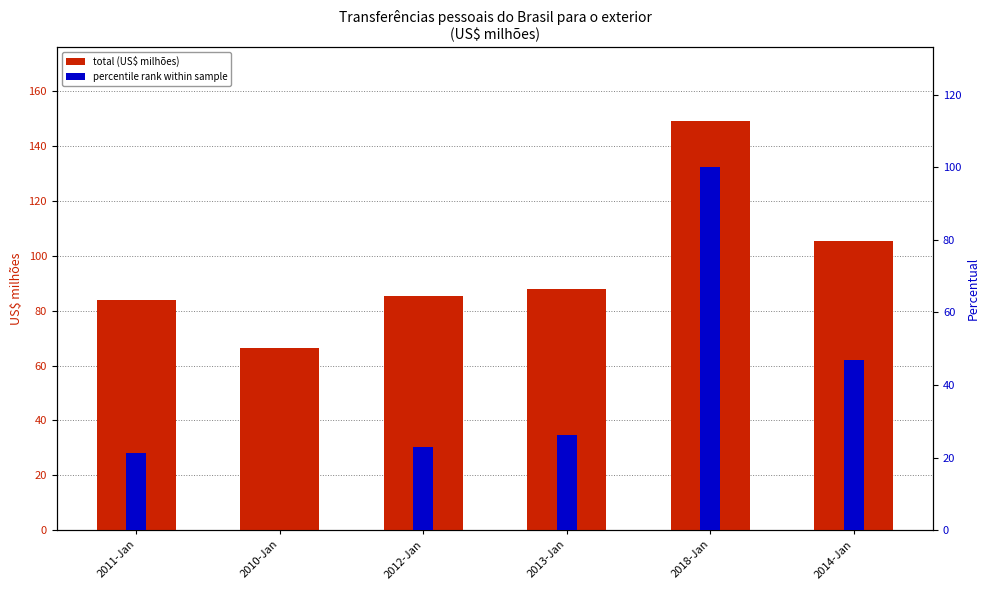

At how many categories does at least one series exceed 114?

1